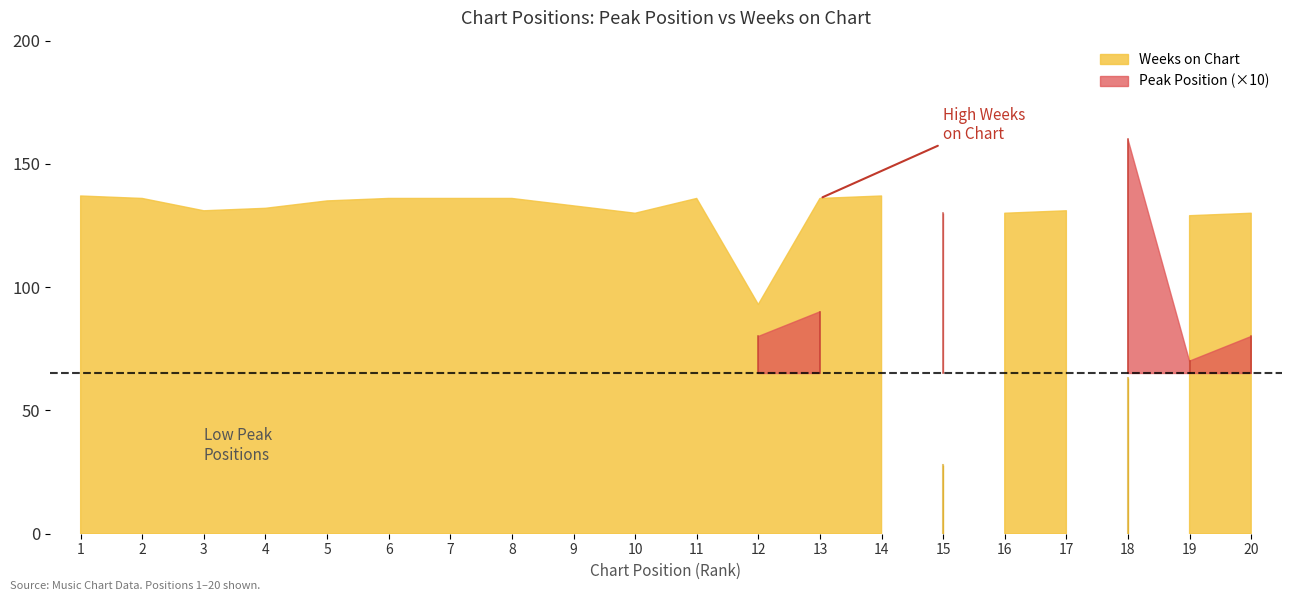

What is the difference between the maximum and second lowest values in the Weeks on Chart series?

74